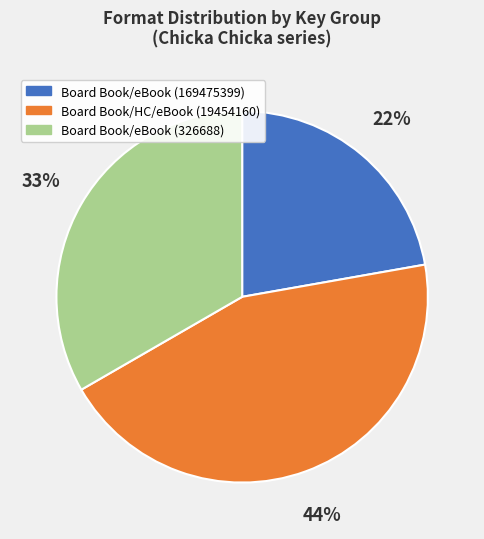

What percentage is the Board Book/HC/eBook (19454160) slice, to the nearest percent?

44%